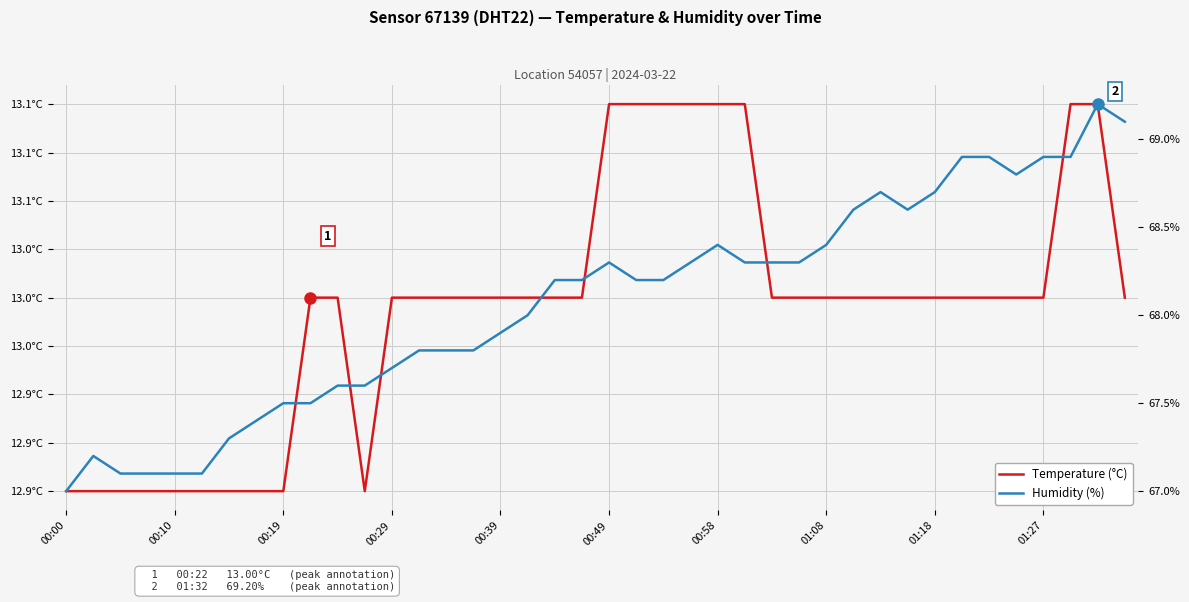

Is this an area chart (filled region under the line)?

No